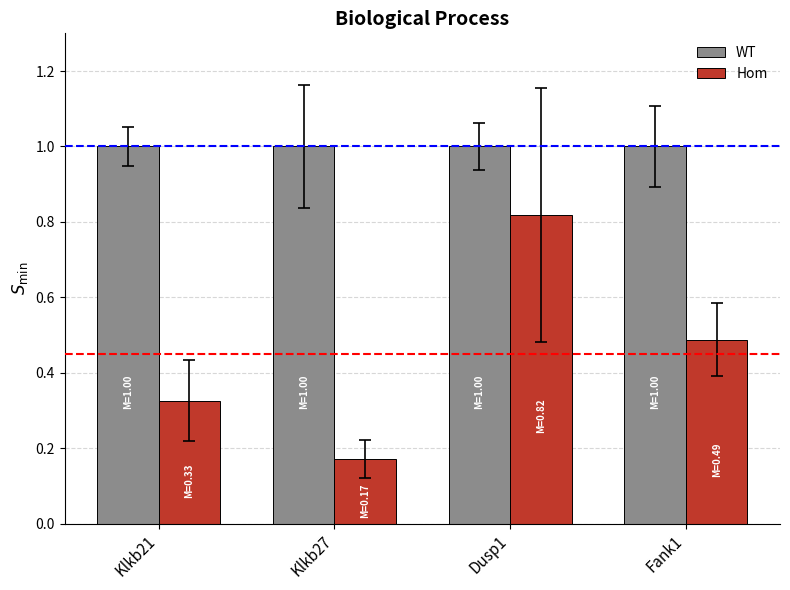

The value of WT at Dusp1 is 1.0. True or false?

True